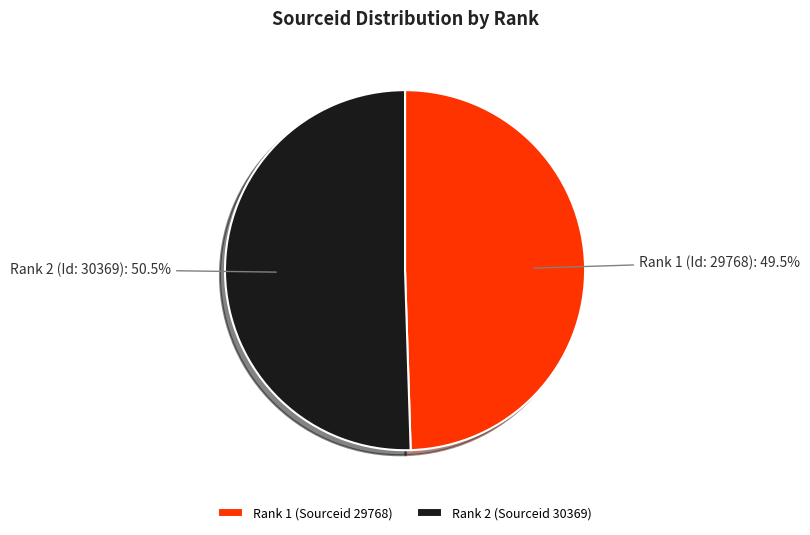

Count the number of slices in the pie.

2